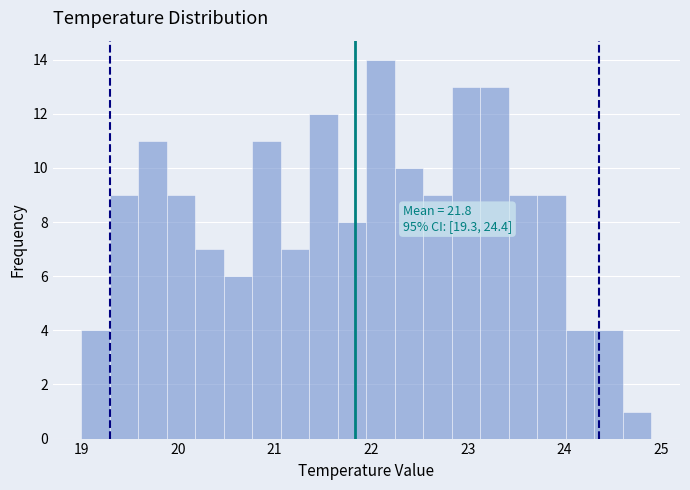

Read against the x-axis, roughly where is the centre of the tallest bar?

22.1